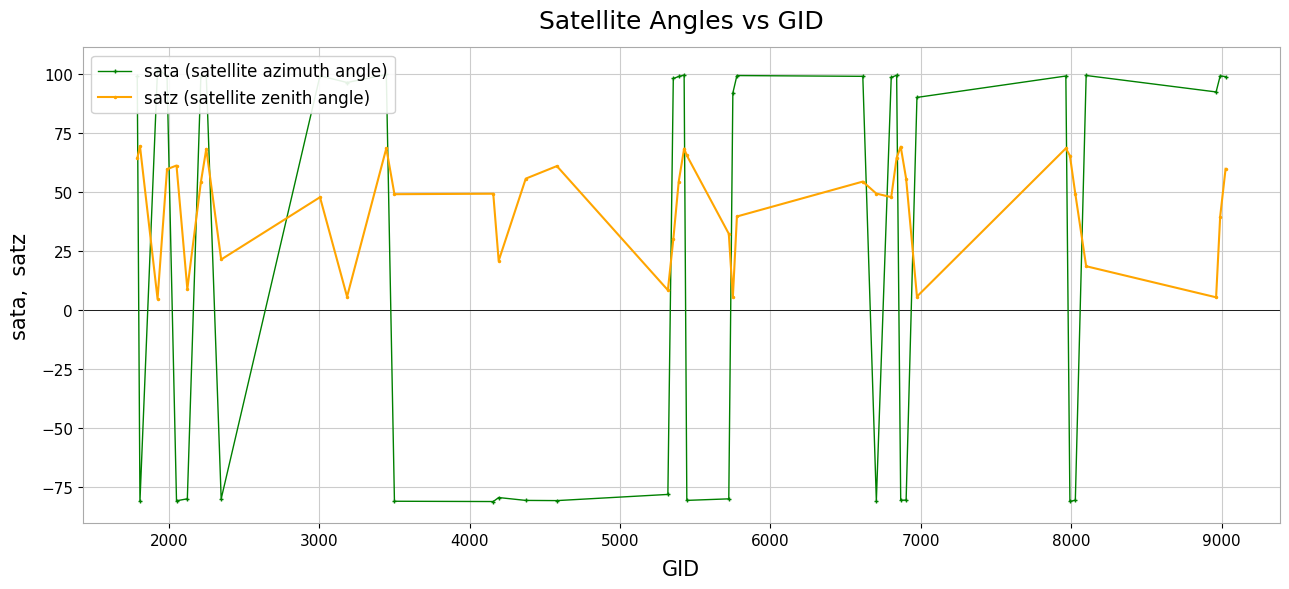

What is the value of the satz (satellite zenith angle) point at the 30th from the left?

69.1